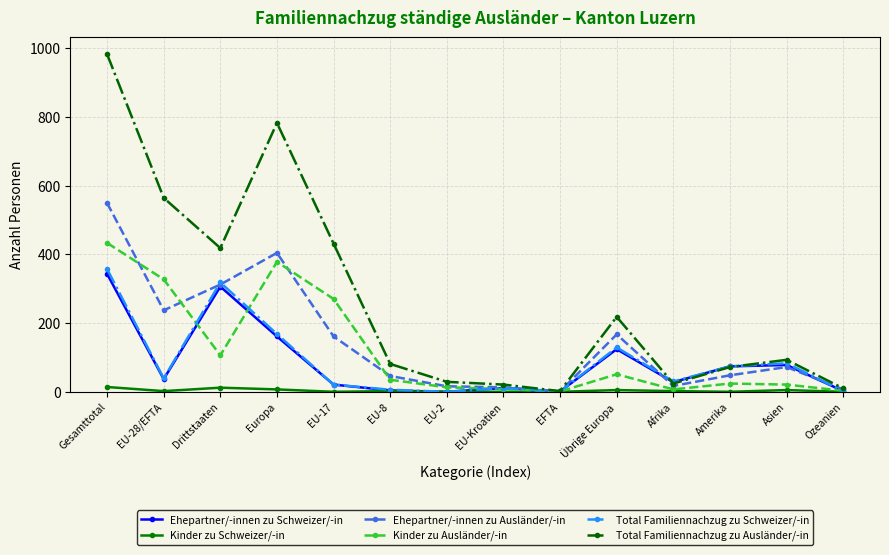

What is the average value of the Total Familiennachzug zu Ausländer/-in series?

266